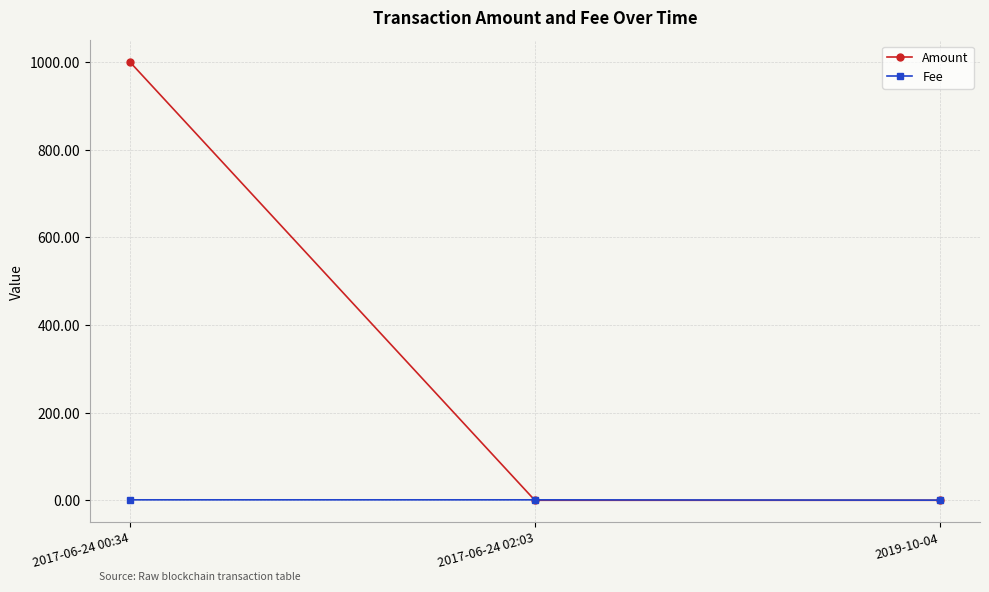

Which category has the highest value in the Amount series?

2017-06-24 00:34